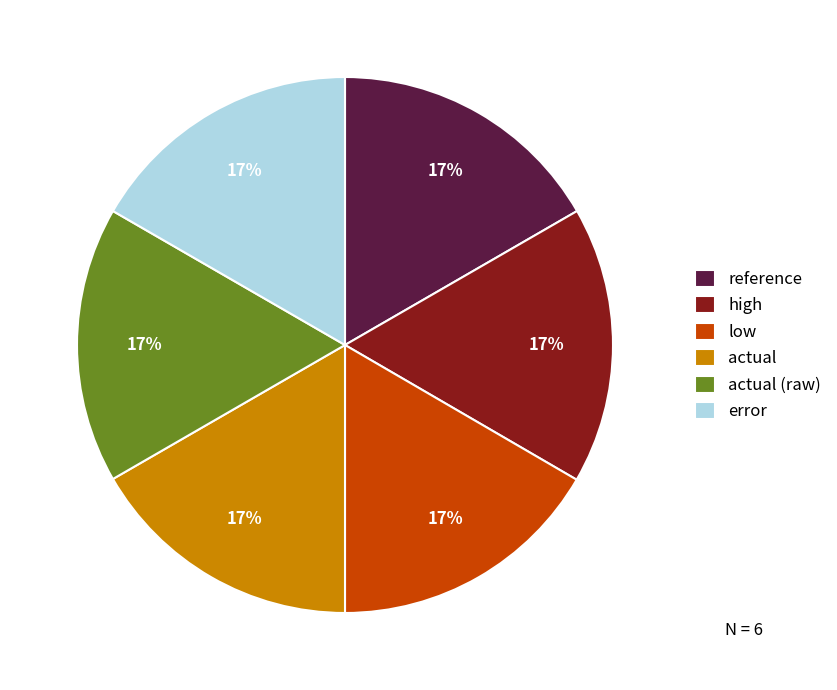

To the nearest percent, what portion does reference represent?

17%